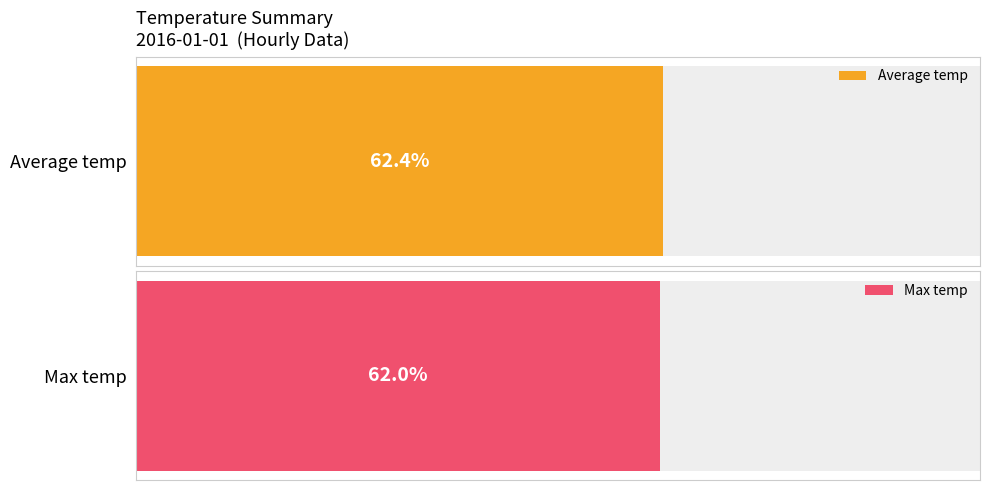

Are the bars horizontal?

Yes